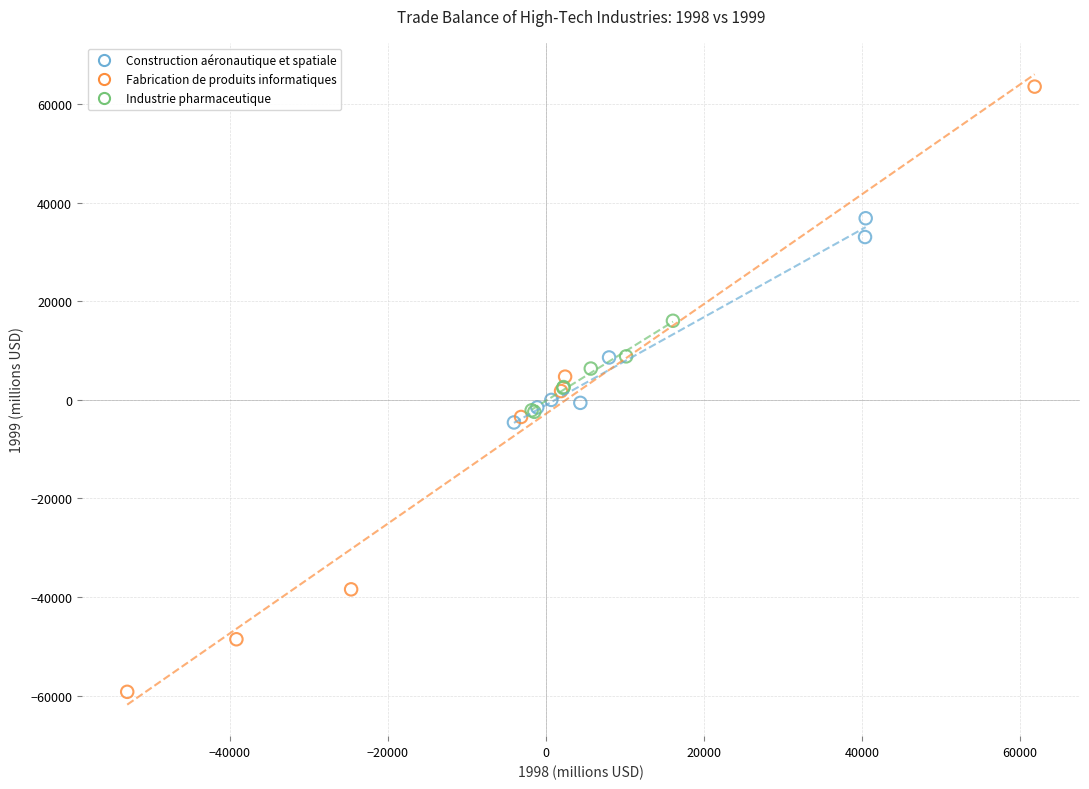

Which series reaches the maximum Y coordinate?

Fabrication de produits informatiques